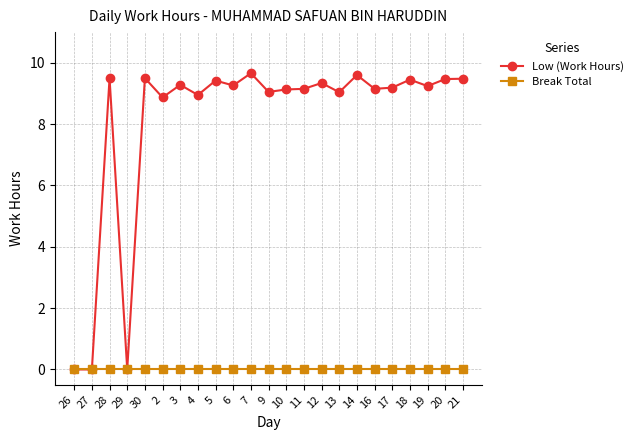

Does the chart display data point markers on the line(s)?

Yes